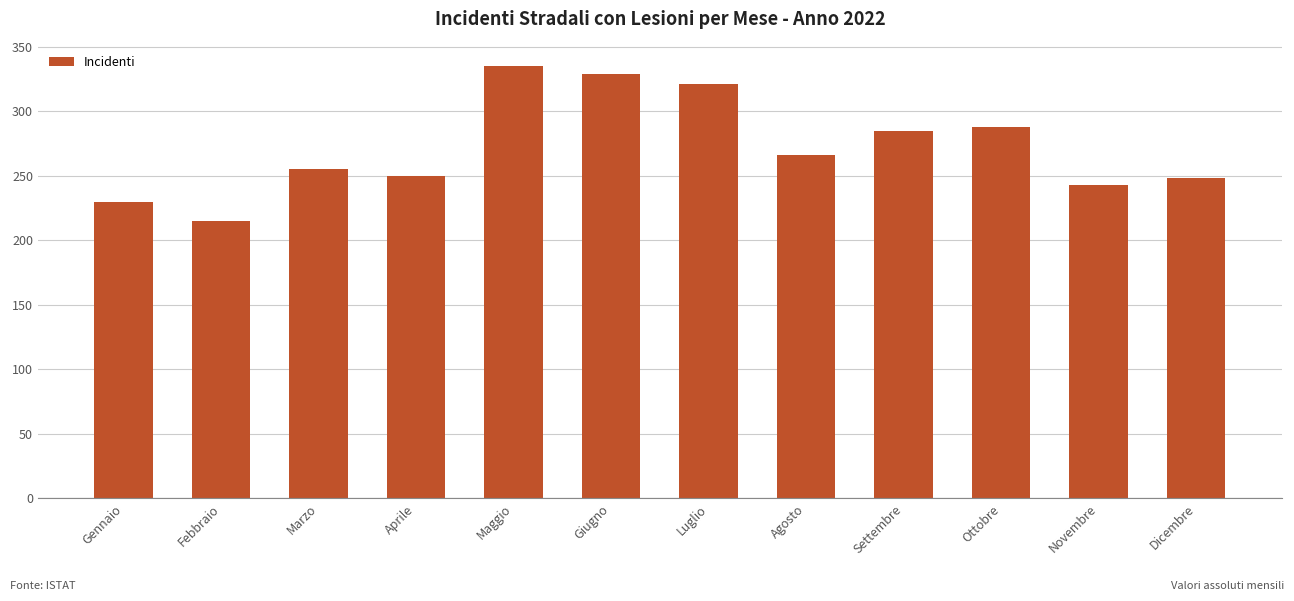

The value at Giugno is 190. True or false?

False